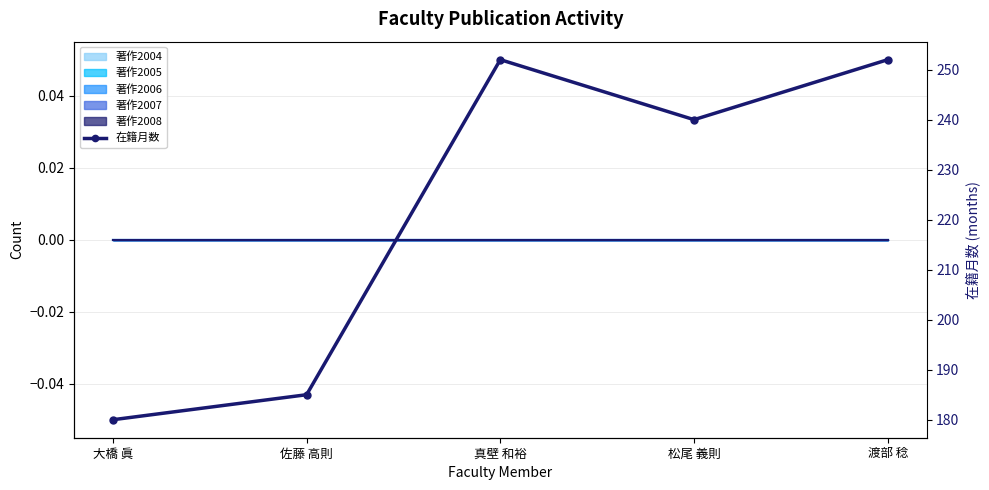

What is the maximum value shown in the chart?

252